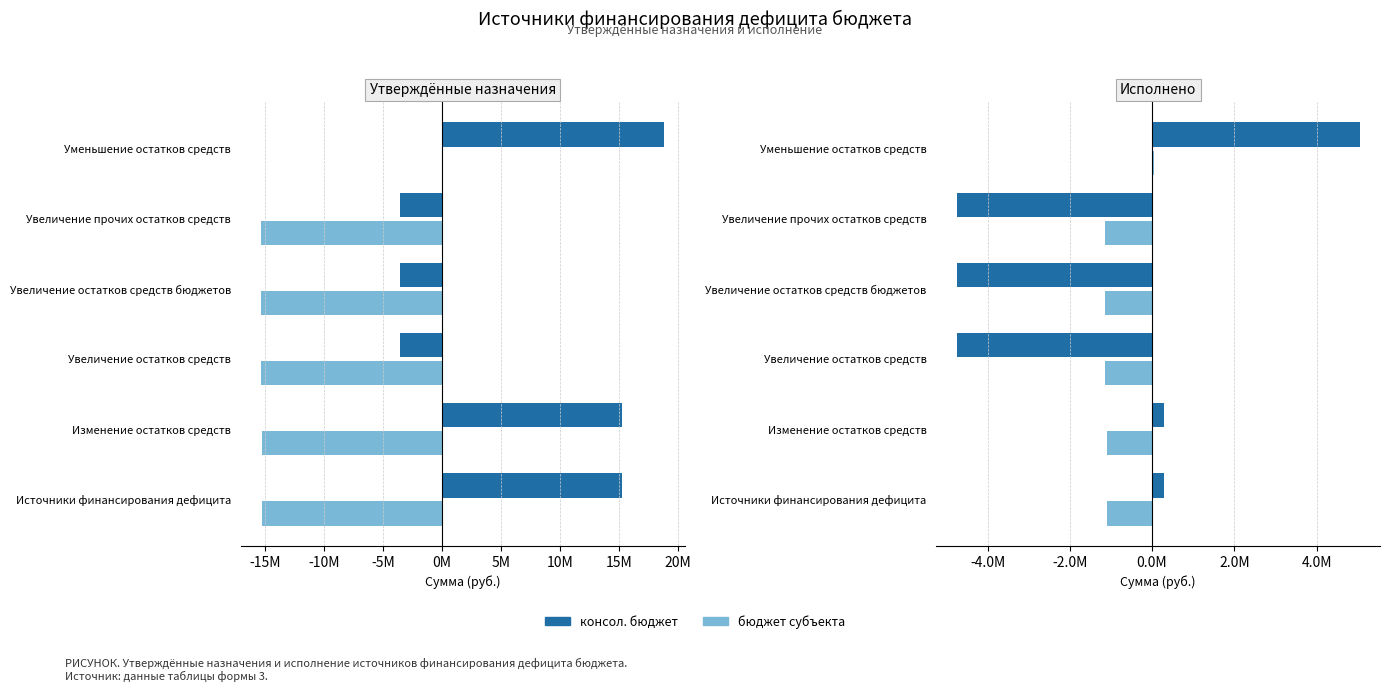

Which series has the largest range (max minus min)?

консол. бюджет